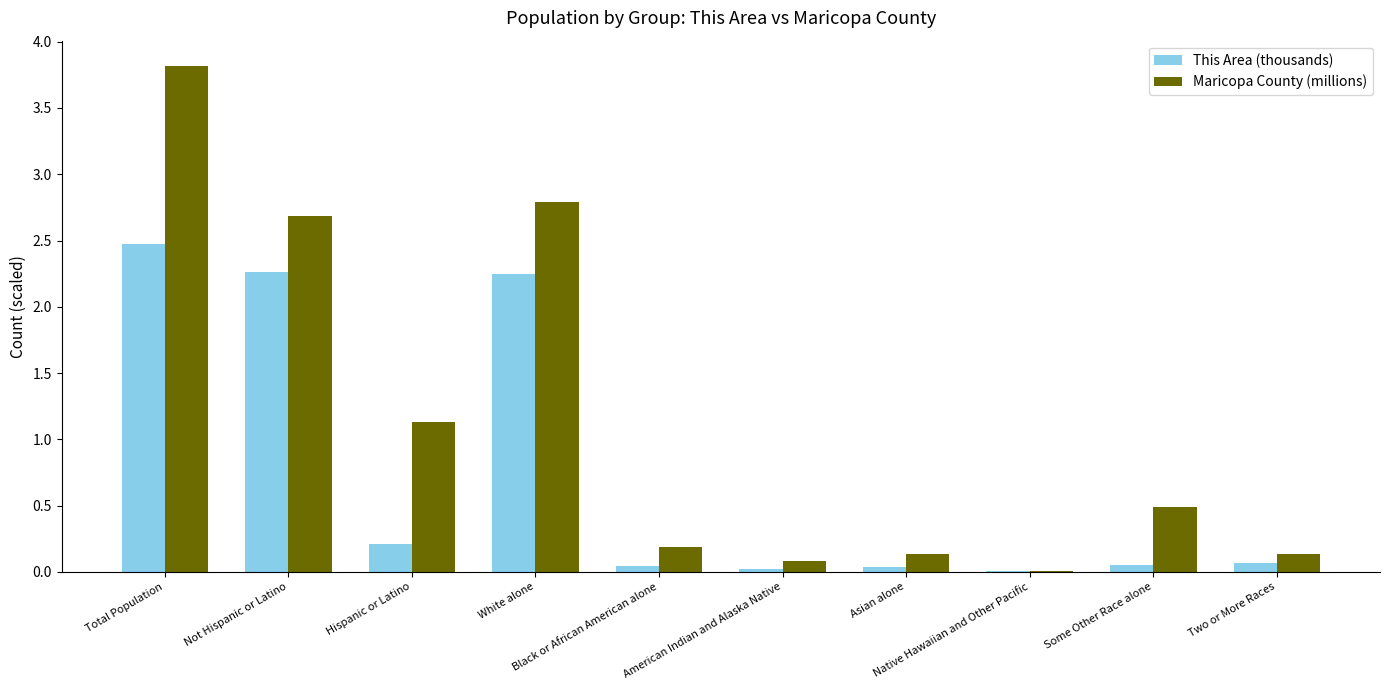

What is the maximum value for This Area (thousands)?

2.5